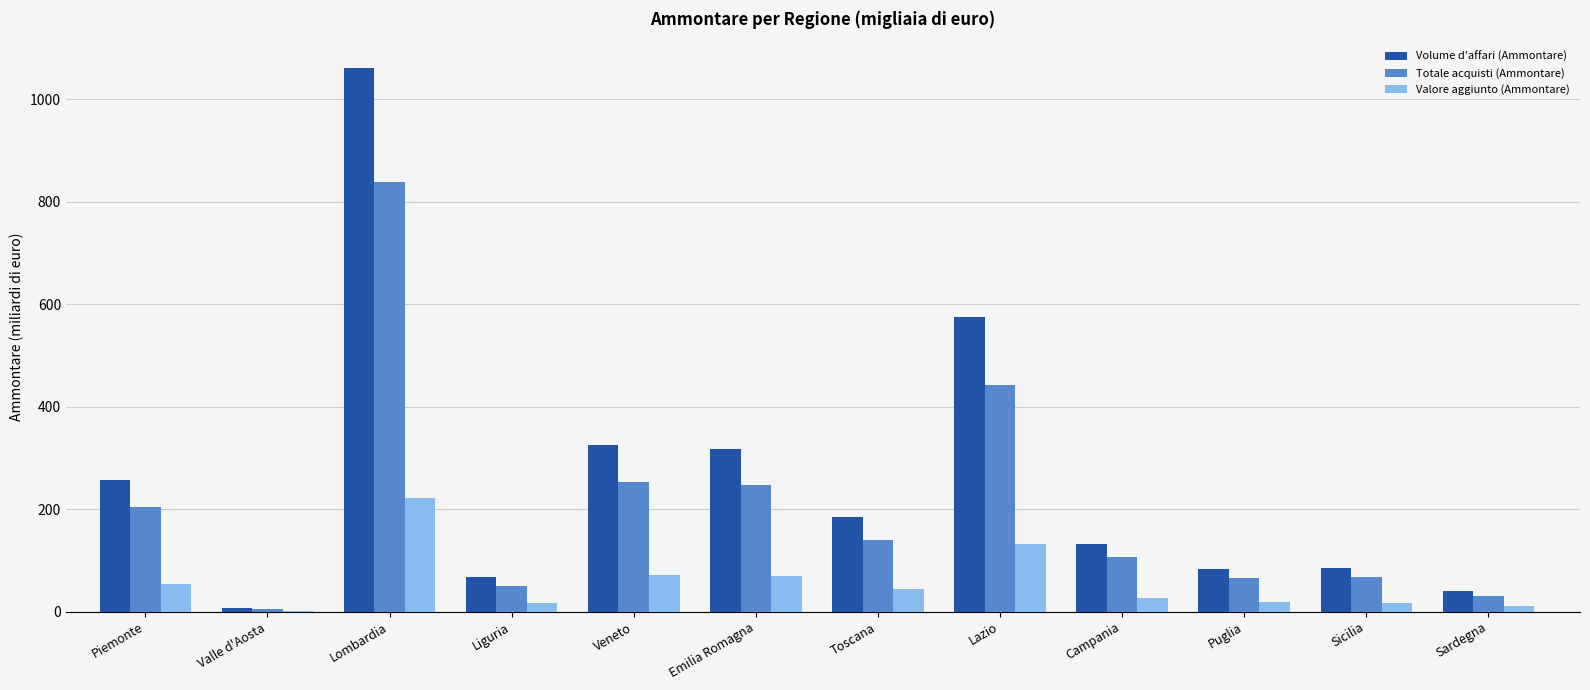

True or false: Totale acquisti (Ammontare) has a value of 203.5 at Piemonte.

True